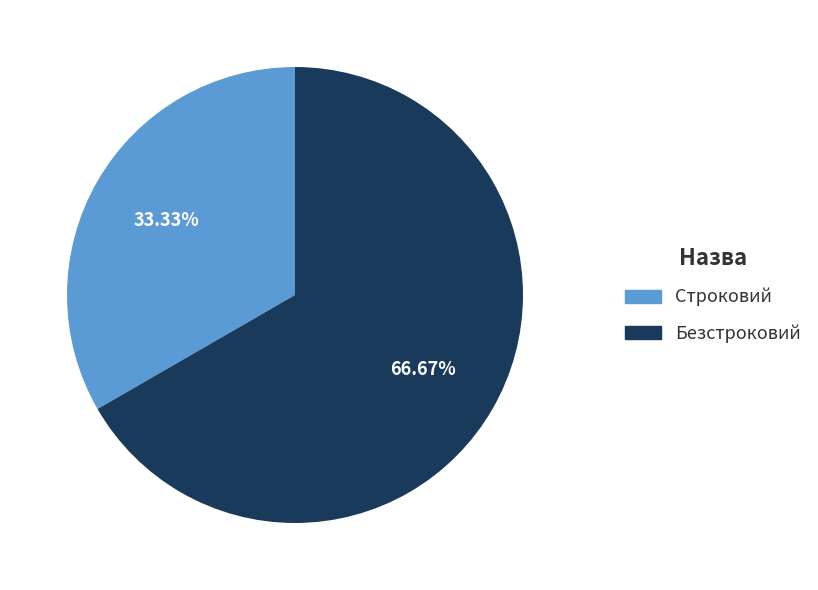

Is Безстроковий the majority of the pie?

Yes